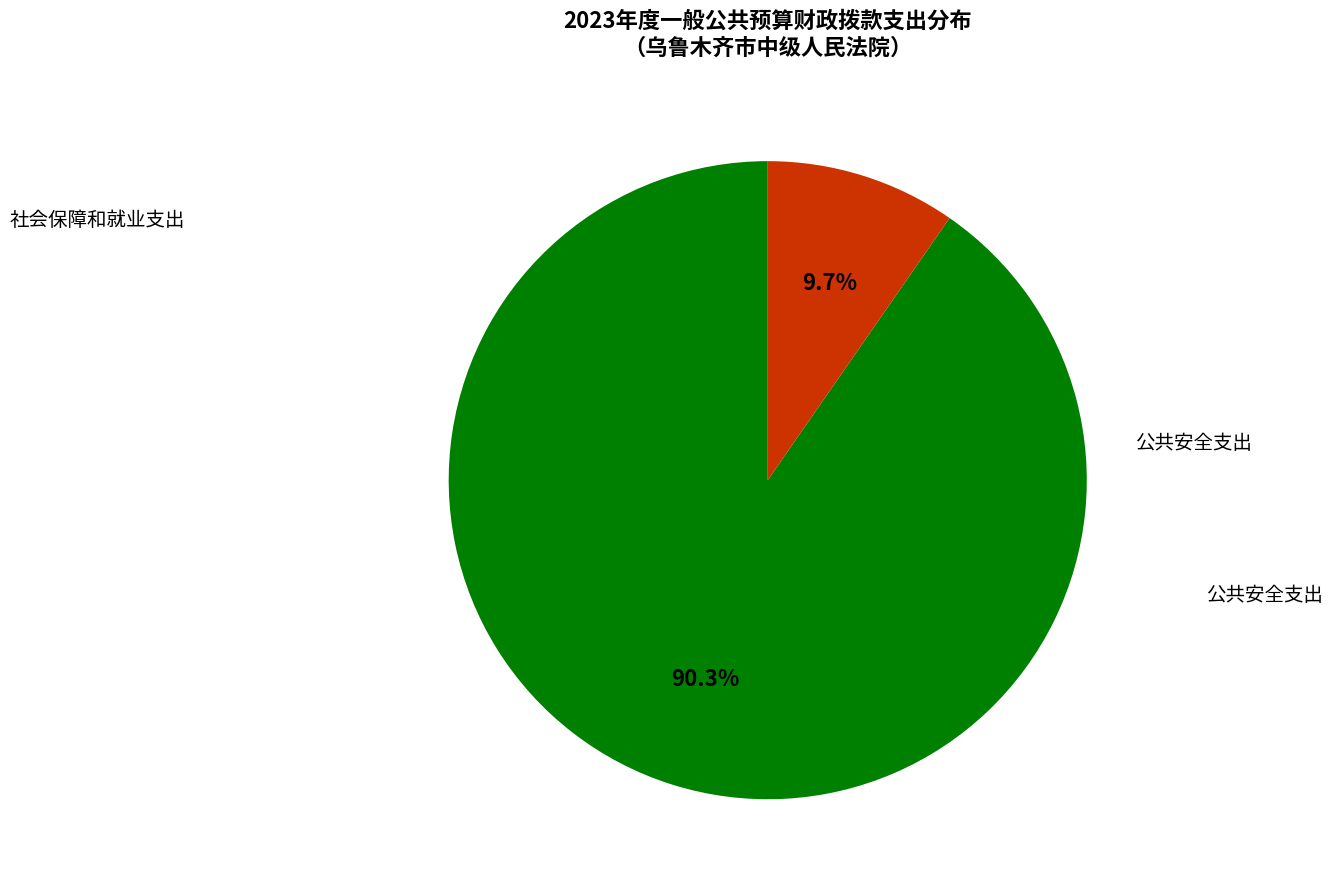

Does any single category account for the majority?

Yes